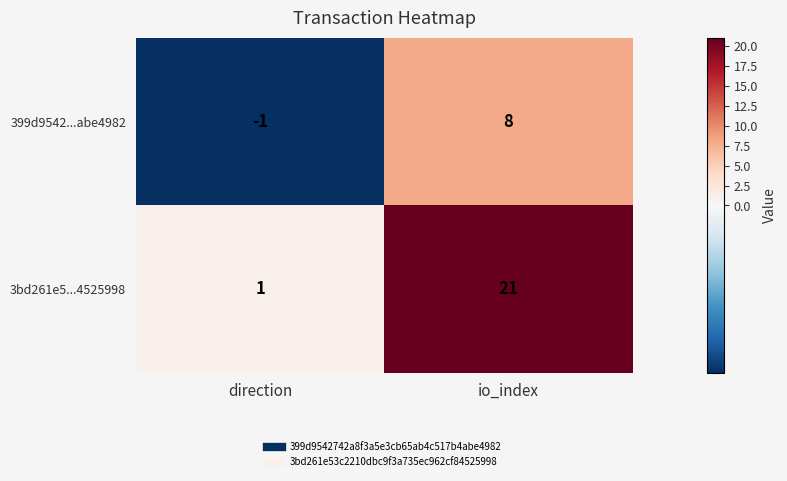

Where is 3bd261e5...4525998 nearest to the value 11?

direction